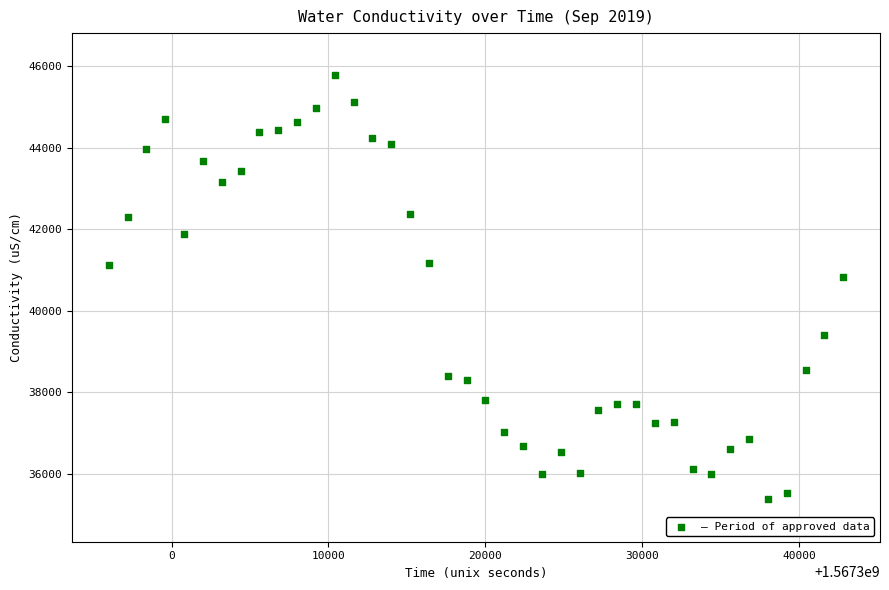

What is the range of Y values (max minus min)?

10388.2